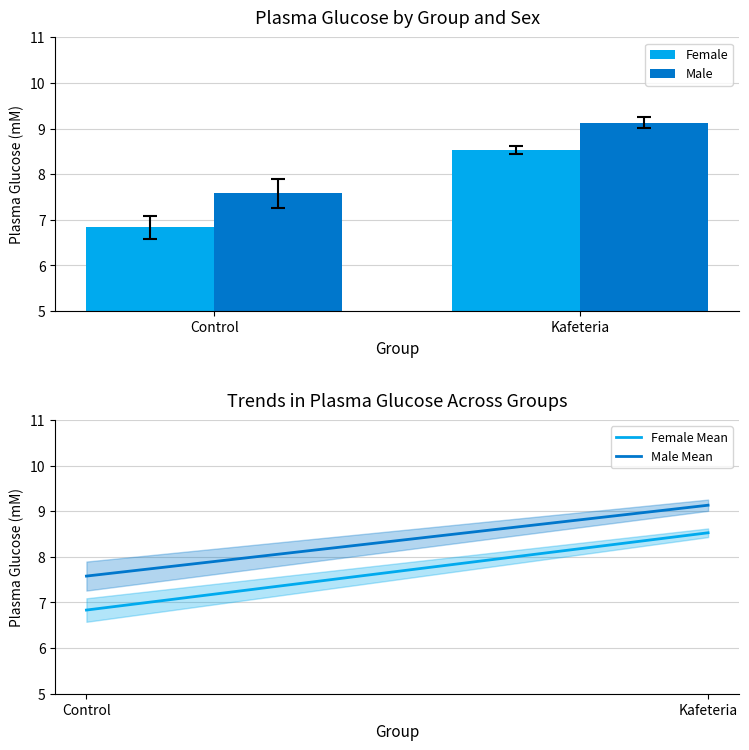

Between Control and Kafeteria, which series saw the biggest shift?

Female